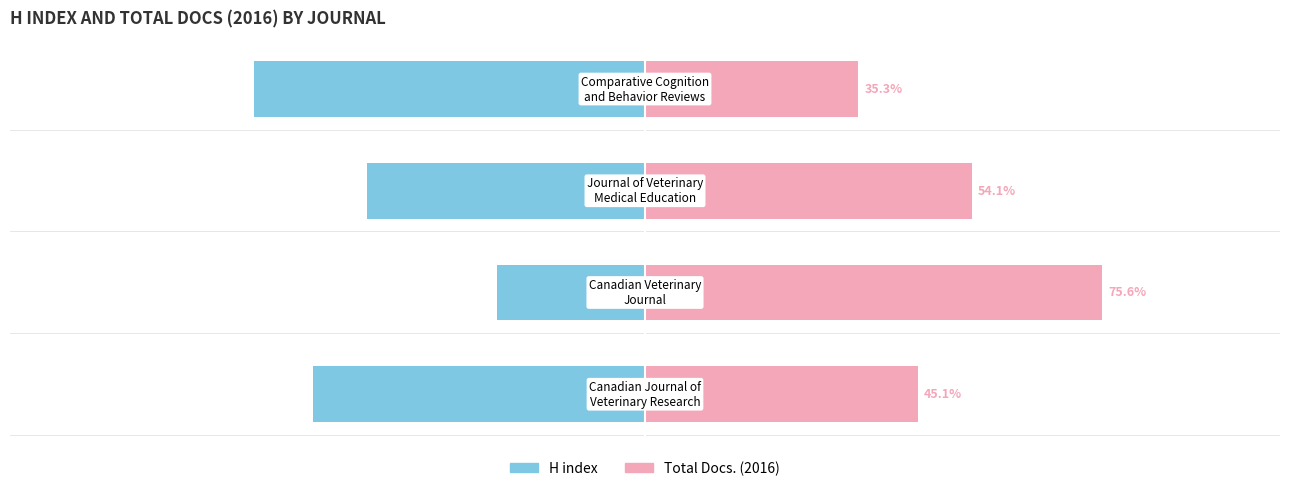

What is the minimum value for H index?

-64.7